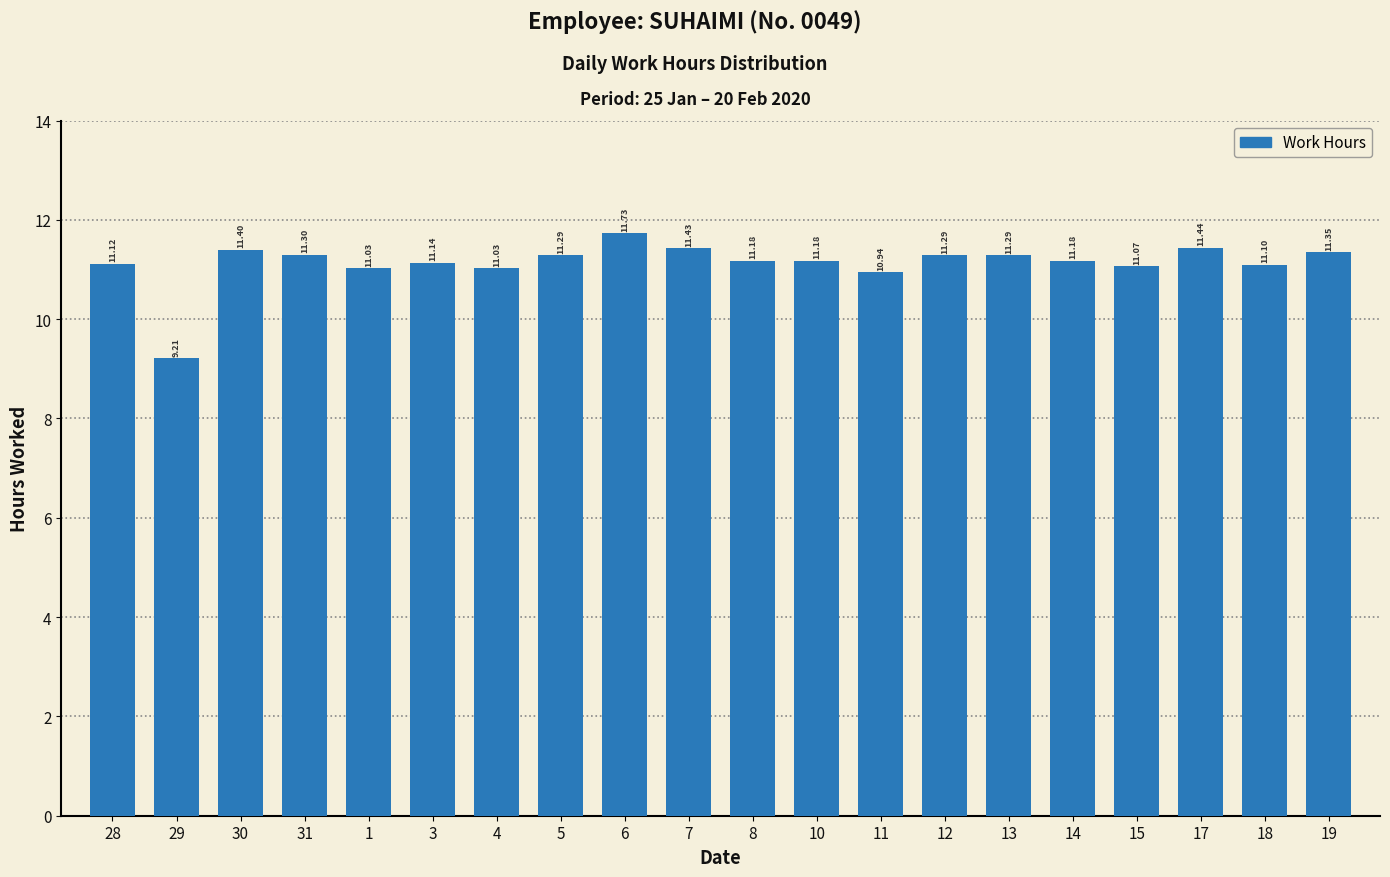

Between 28 and 19, which is larger?

19